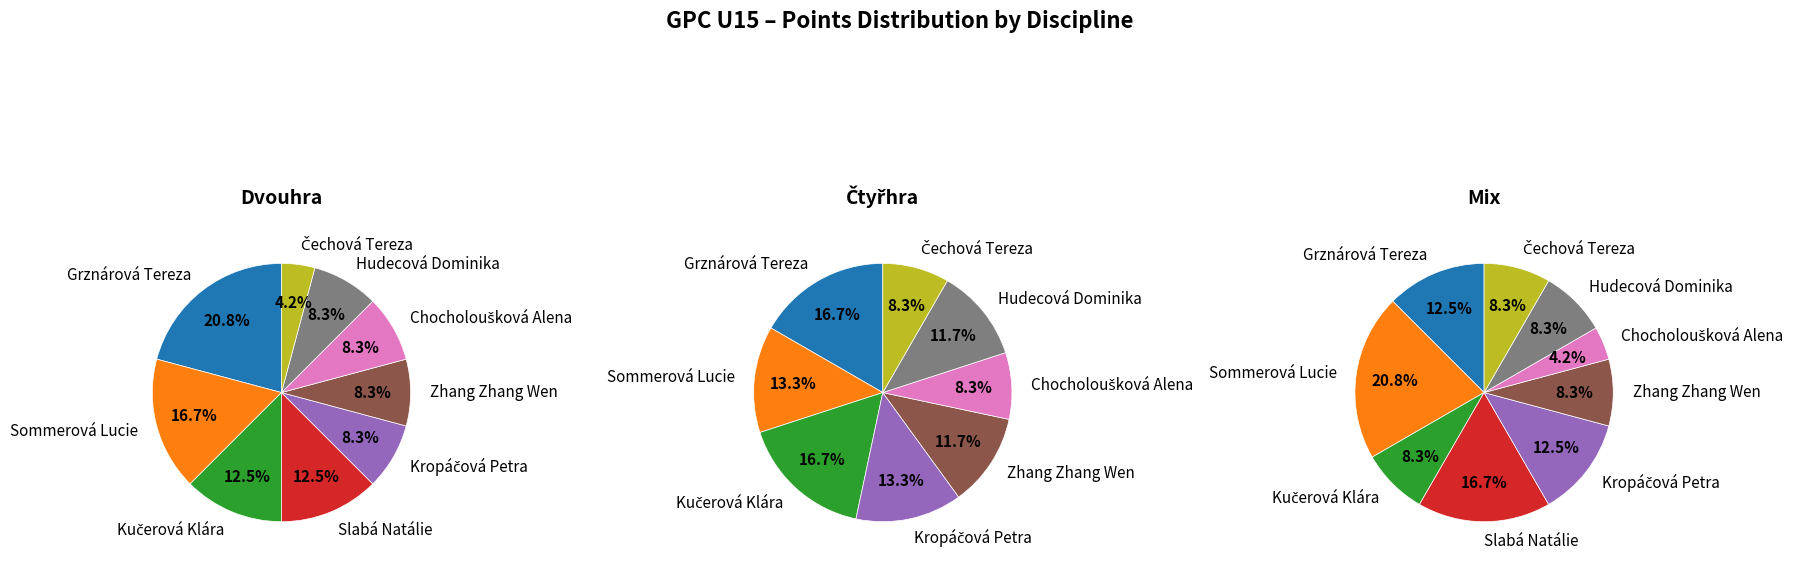

To the nearest percent, what is the difference between the Zhang Zhang Wen and Chocholoušková Alena slice percentages?

3%